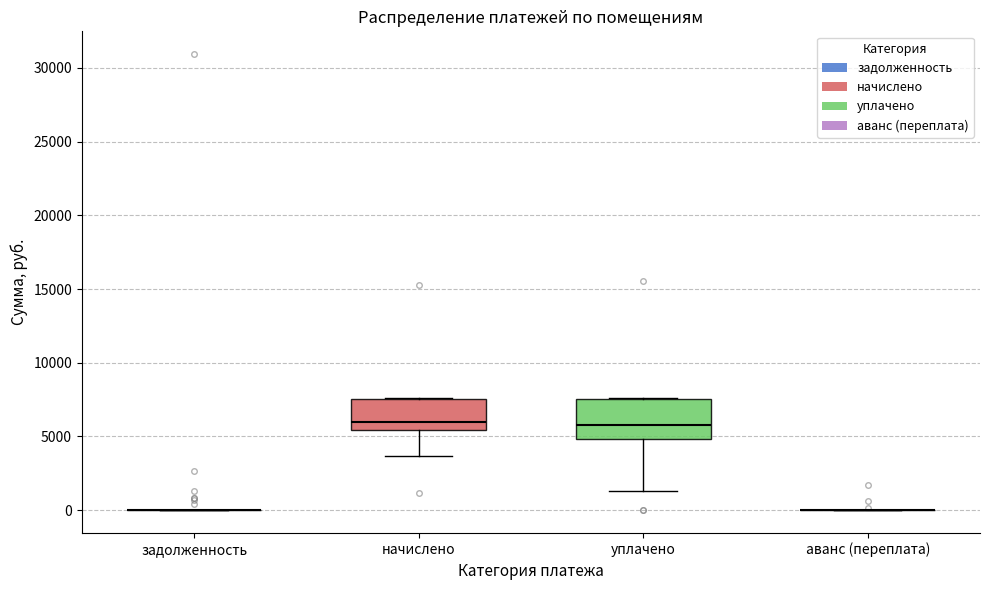

Reading left to right, transcribe this box plot: for each box, give where its median line is, the range the box spans, and where its two whiskers end, as read against the y-axis. The values are not printed on the chart, so give them approximately, as read against the axis.

задолженность: box collapsed to a line at 0, whiskers 0 to 0
начислено: median 6000, box 5500 to 7500, whiskers 3500 to 7500
уплачено: median 6000, box 5000 to 7500, whiskers 1500 to 7500
аванс (переплата): box collapsed to a line at 0, whiskers 0 to 0